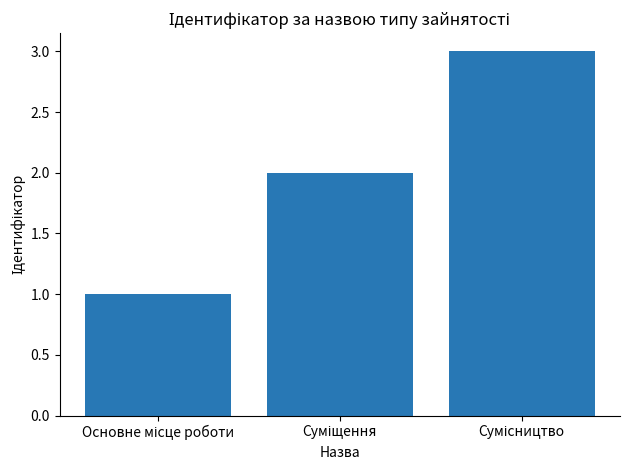

What is the greatest value displayed?

3